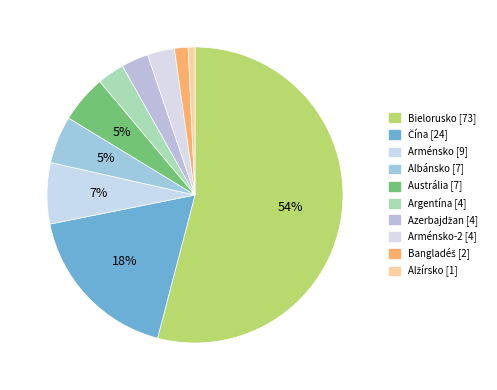

How much of the chart is everything except Azerbajdžan [4]?

97.0%